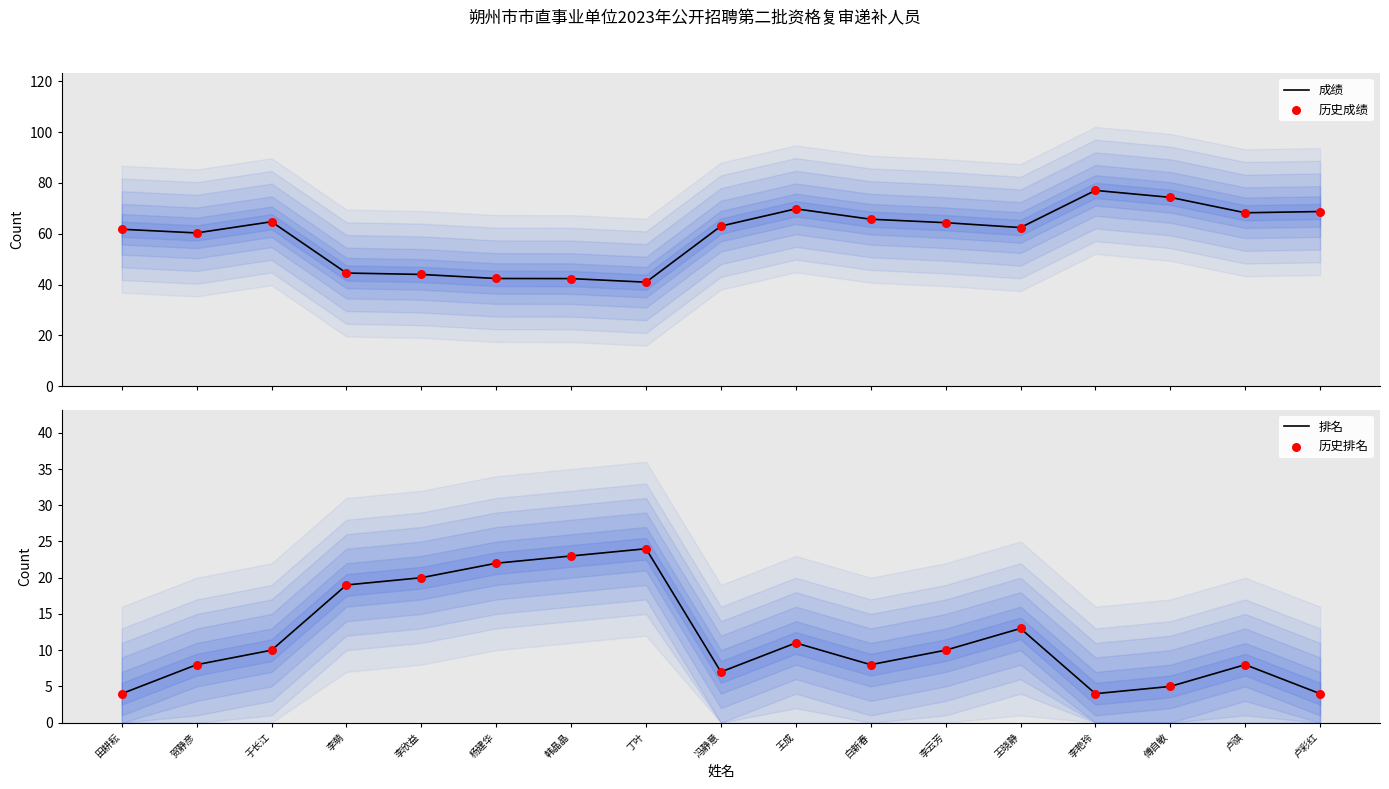

Which series contains the highest Y value?

成绩